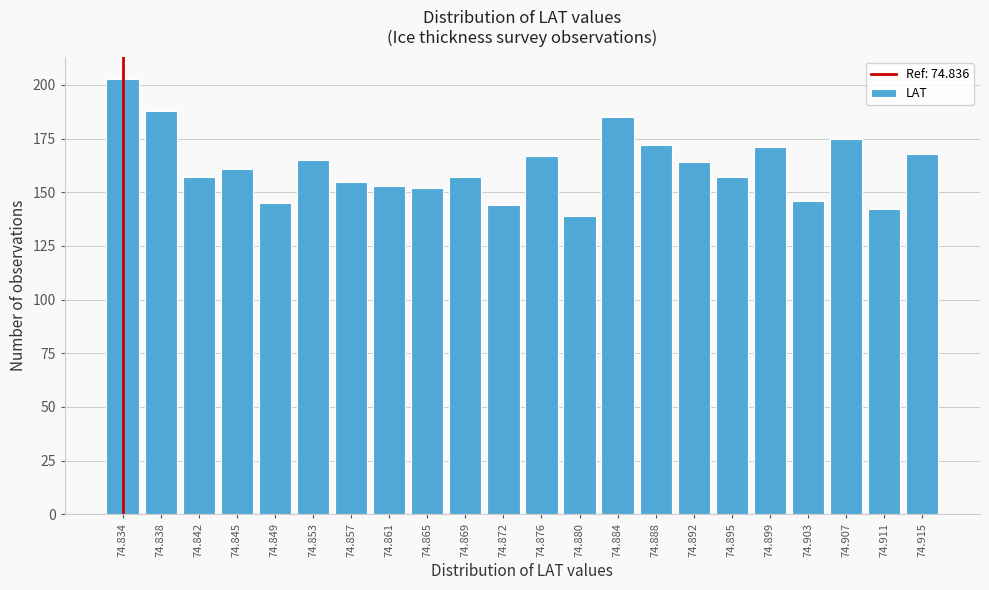

Reading right to left, transcribe all the data shown in this chart.

74.915=168	74.911=142	74.907=175	74.903=146	74.899=171	74.895=157	74.892=164	74.888=172	74.884=185	74.880=139	74.876=167	74.872=144	74.869=157	74.865=152	74.861=153	74.857=155	74.853=165	74.849=145	74.845=161	74.842=157	74.838=188	74.834=203